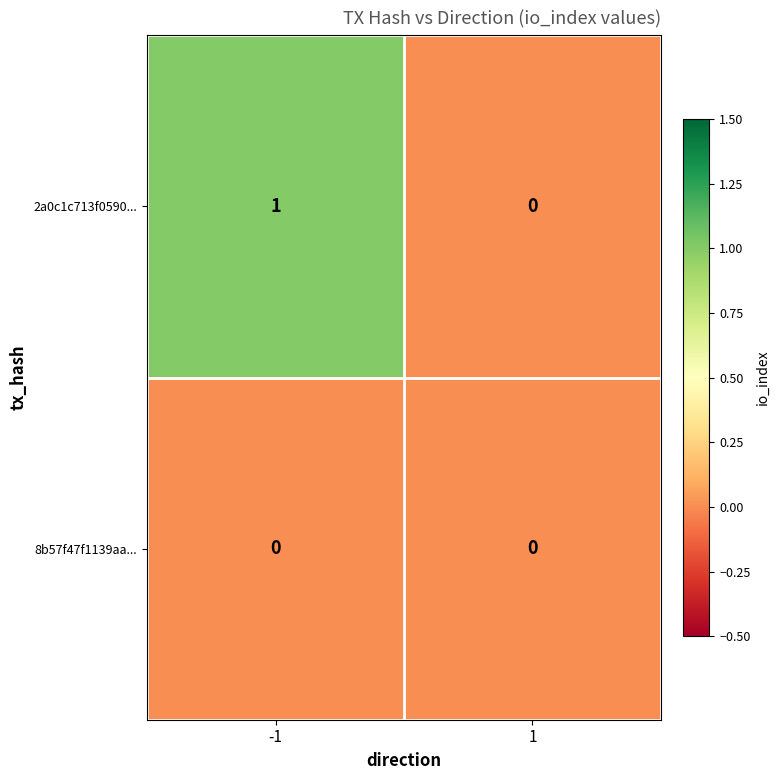

Which series has the largest range (max minus min)?

2a0c1c713f0590...